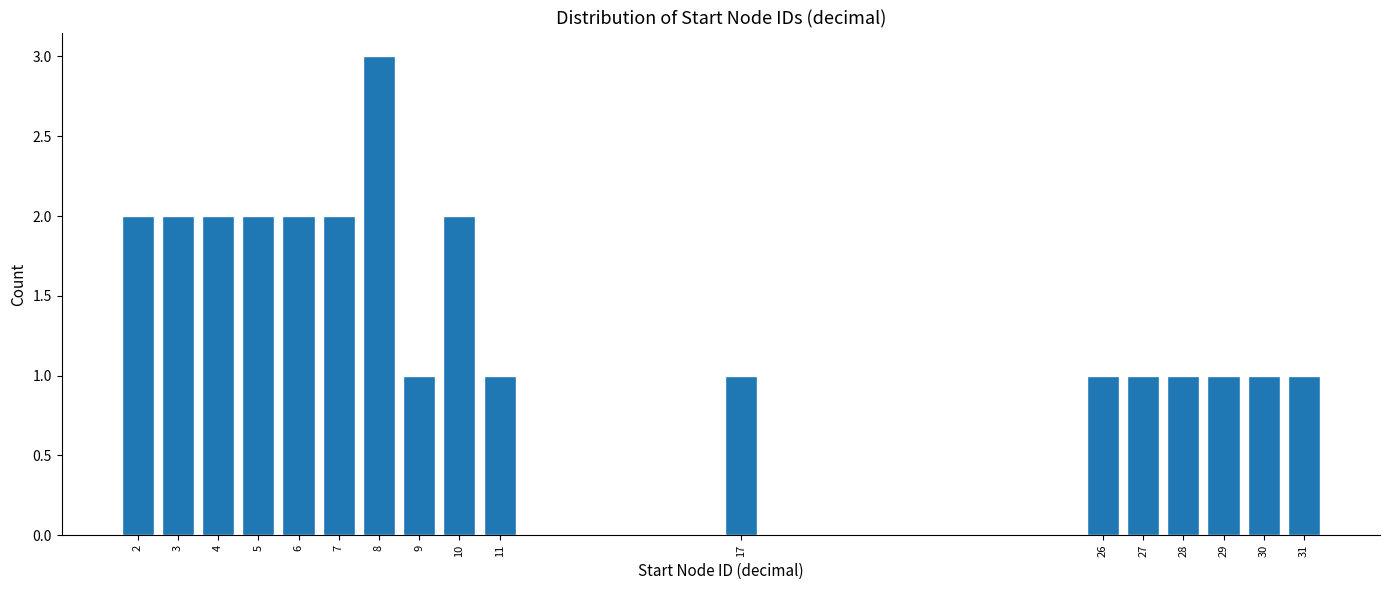

Reading left to right, what are all the values shown in this chart?

2=2	3=2	4=2	5=2	6=2	7=2	8=3	9=1	10=2	11=1	17=1	26=1	27=1	28=1	29=1	30=1	31=1